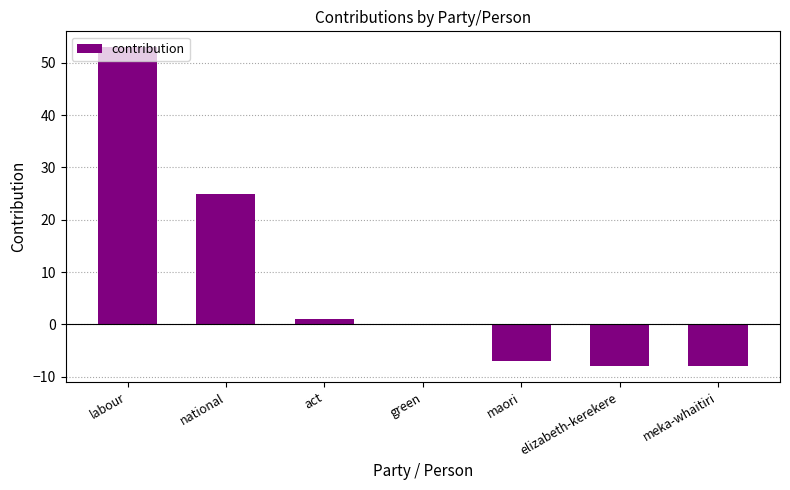

The chart shows a value of -5 at meka-whaitiri. True or false?

False